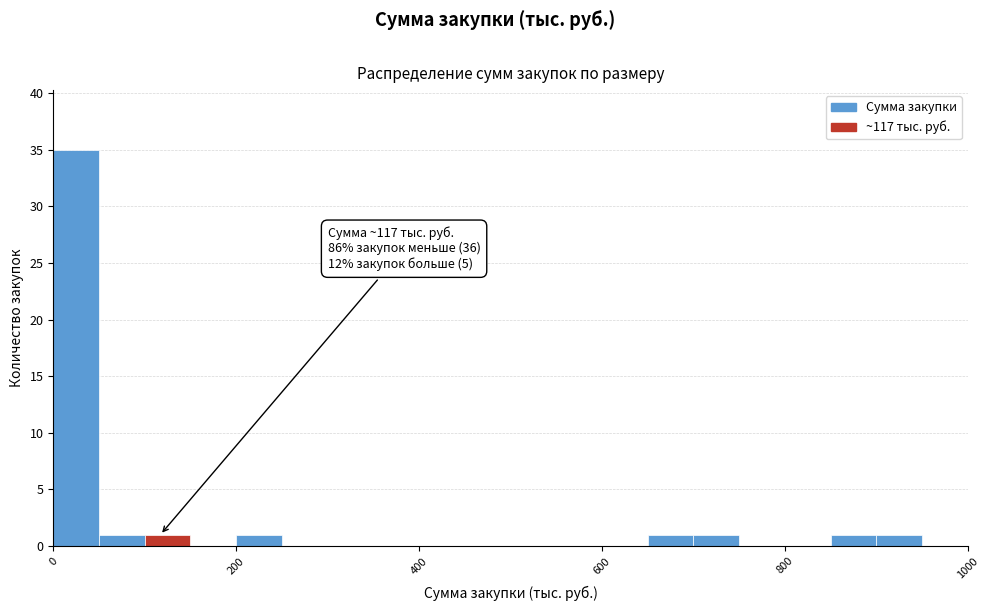

Around what value on the x-axis is the tallest bar? Give the approximate position of its centre, as read against the axis.

20